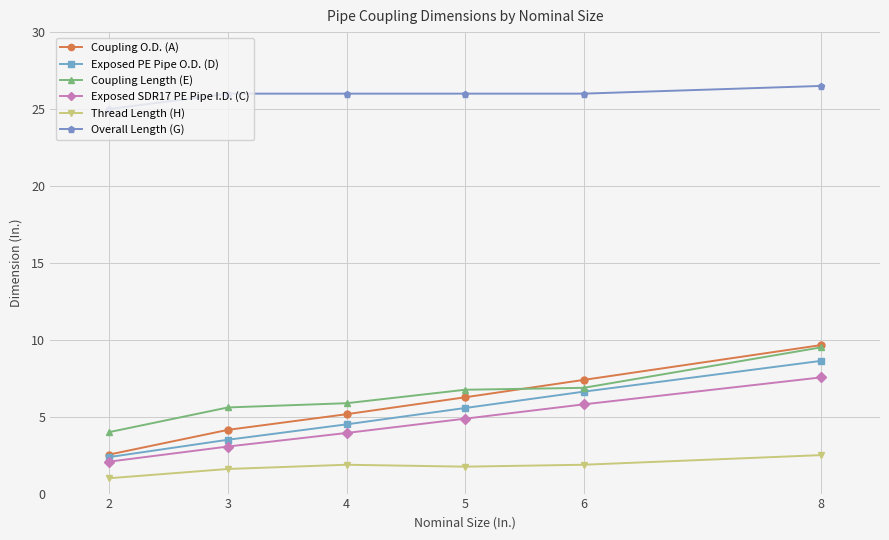

What is the sum of all Exposed SDR17 PE Pipe I.D. (C) values?

27.3